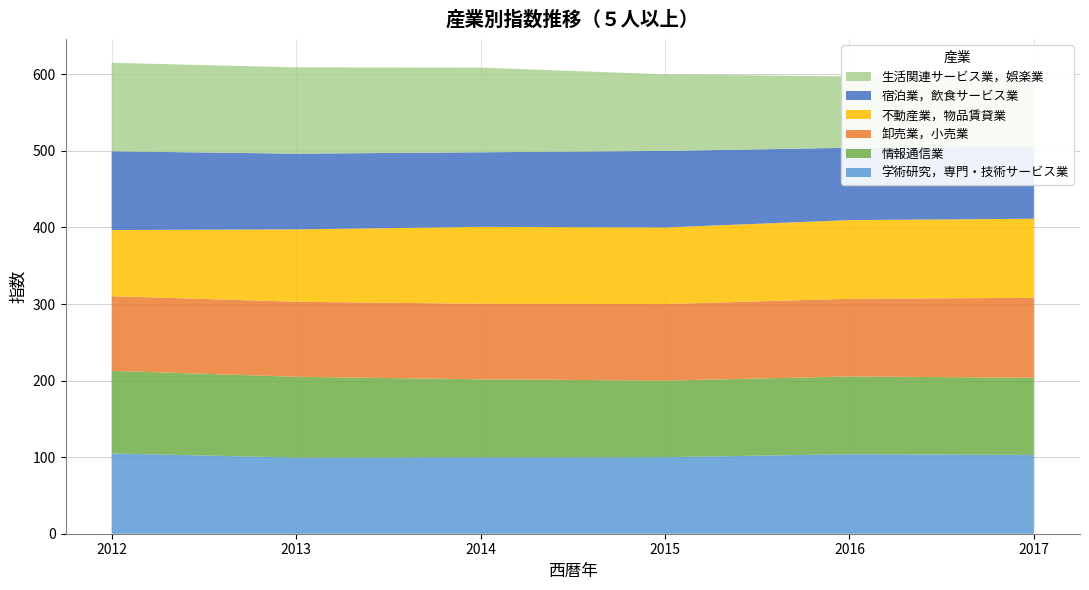

Reading left to right, list all the values displayed in this chart.

学術研究，専門・技術サービス業: 104.9	99.5	99.8	100.0	103.9	102.9
情報通信業: 107.9	105.5	101.9	100.0	101.5	100.8
卸売業，小売業: 97.5	98.0	98.7	100.0	101.5	104.4
不動産業，物品賃貸業: 86.3	94.5	100.4	100.0	102.7	103.3
宿泊業，飲食サービス業: 102.9	98.9	97.4	100.0	94.5	94.2
生活関連サービス業，娯楽業: 115.6	112.7	110.6	100.0	93.2	94.1